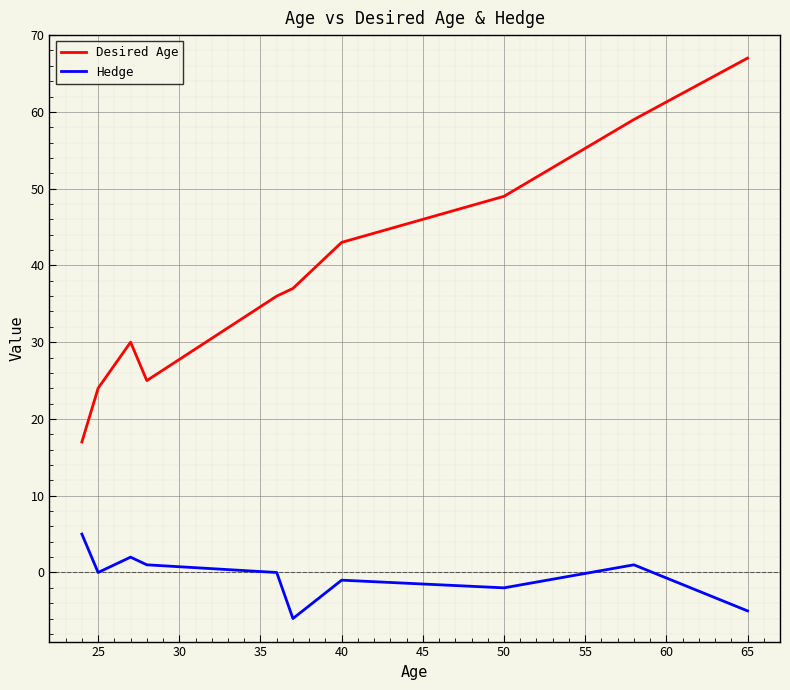

True or false: Hedge and Desired Age cross at least once.

False